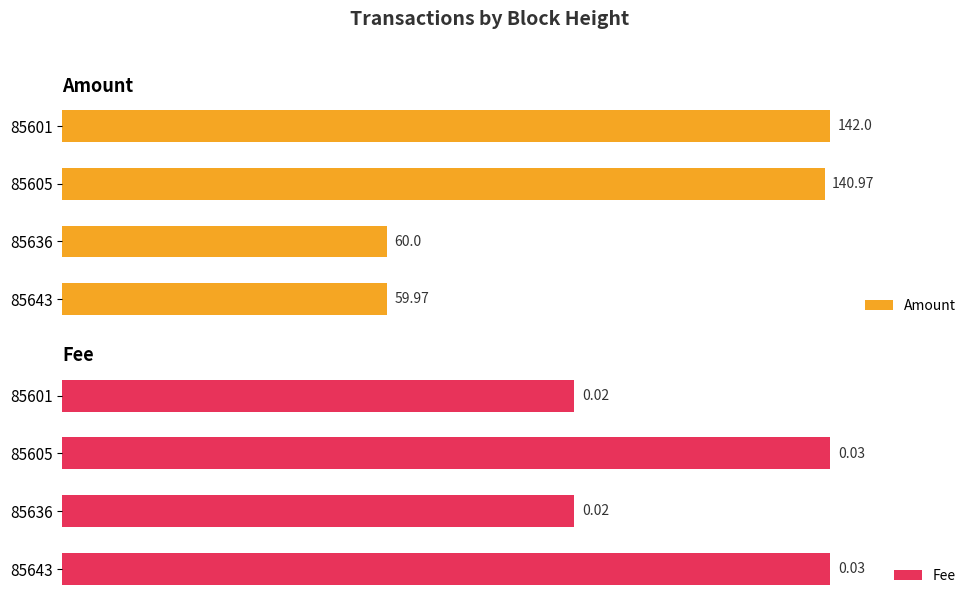

List the labels in order of Amount value, largest first.

85601, 85605, 85636, 85643